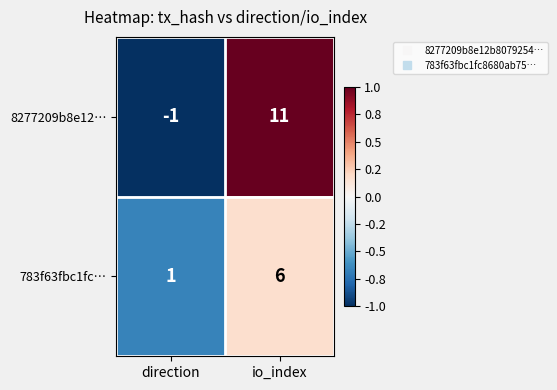

Rank the series by their average value, from highest to lowest.

8277209b8e12…, 783f63fbc1fc…